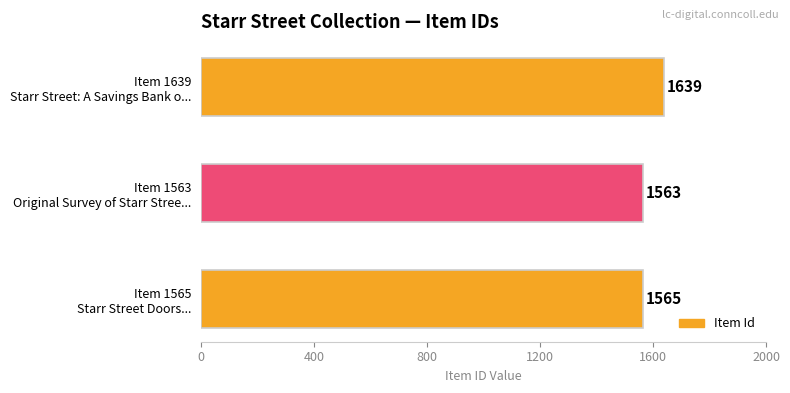

What is the minimum value shown in the chart?

1563